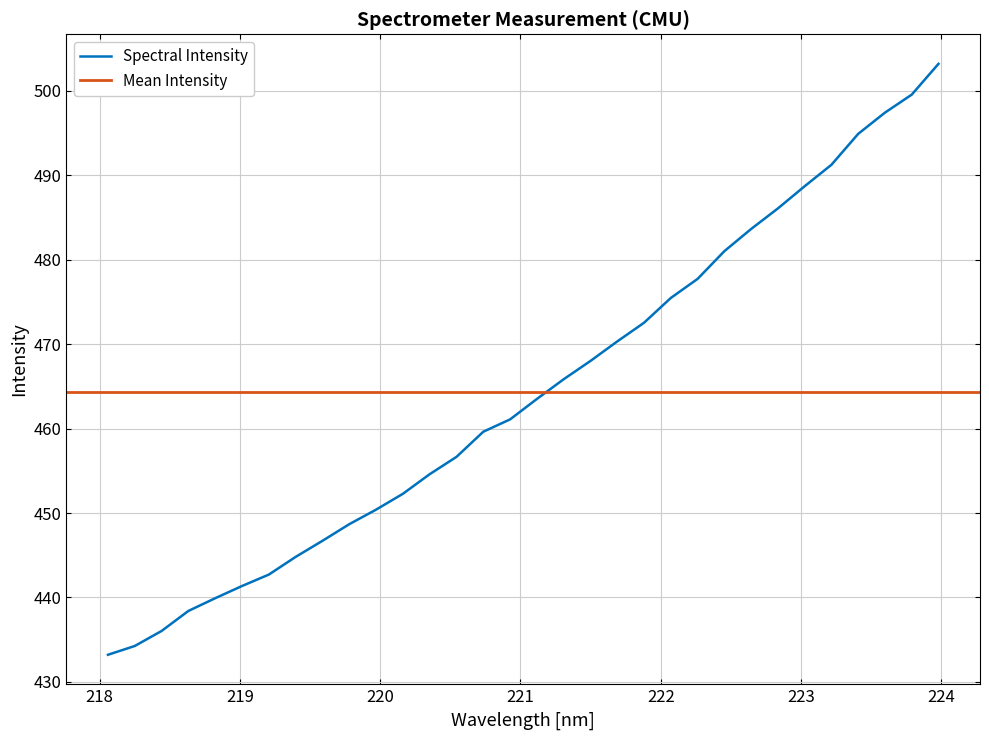

What is the lowest value of the Spectral Intensity series?

433.2